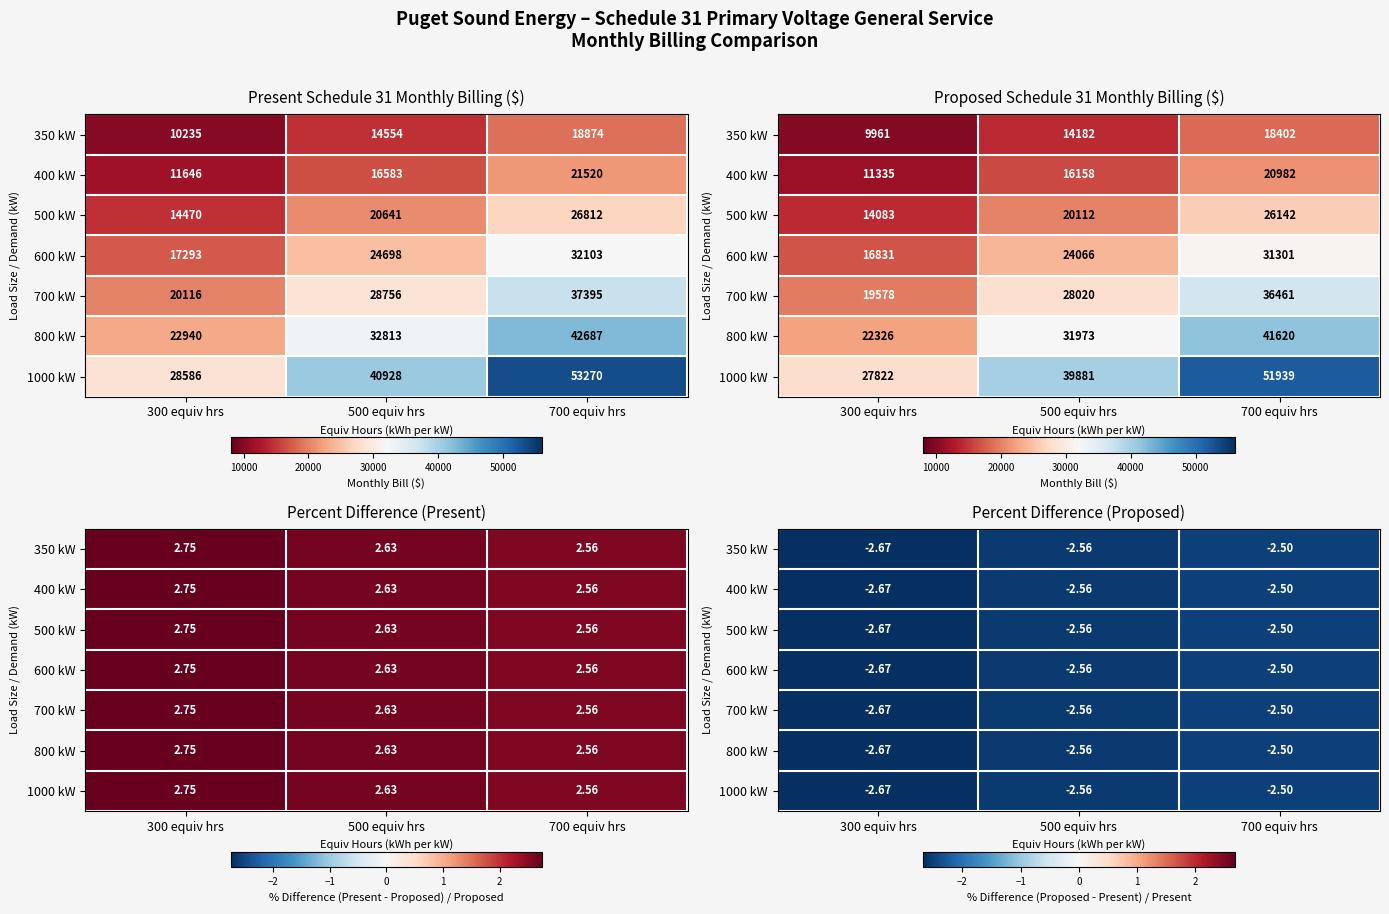

What is the sum of the 500 kW values at 700 equiv hrs and 500 equiv hrs?

-5.1